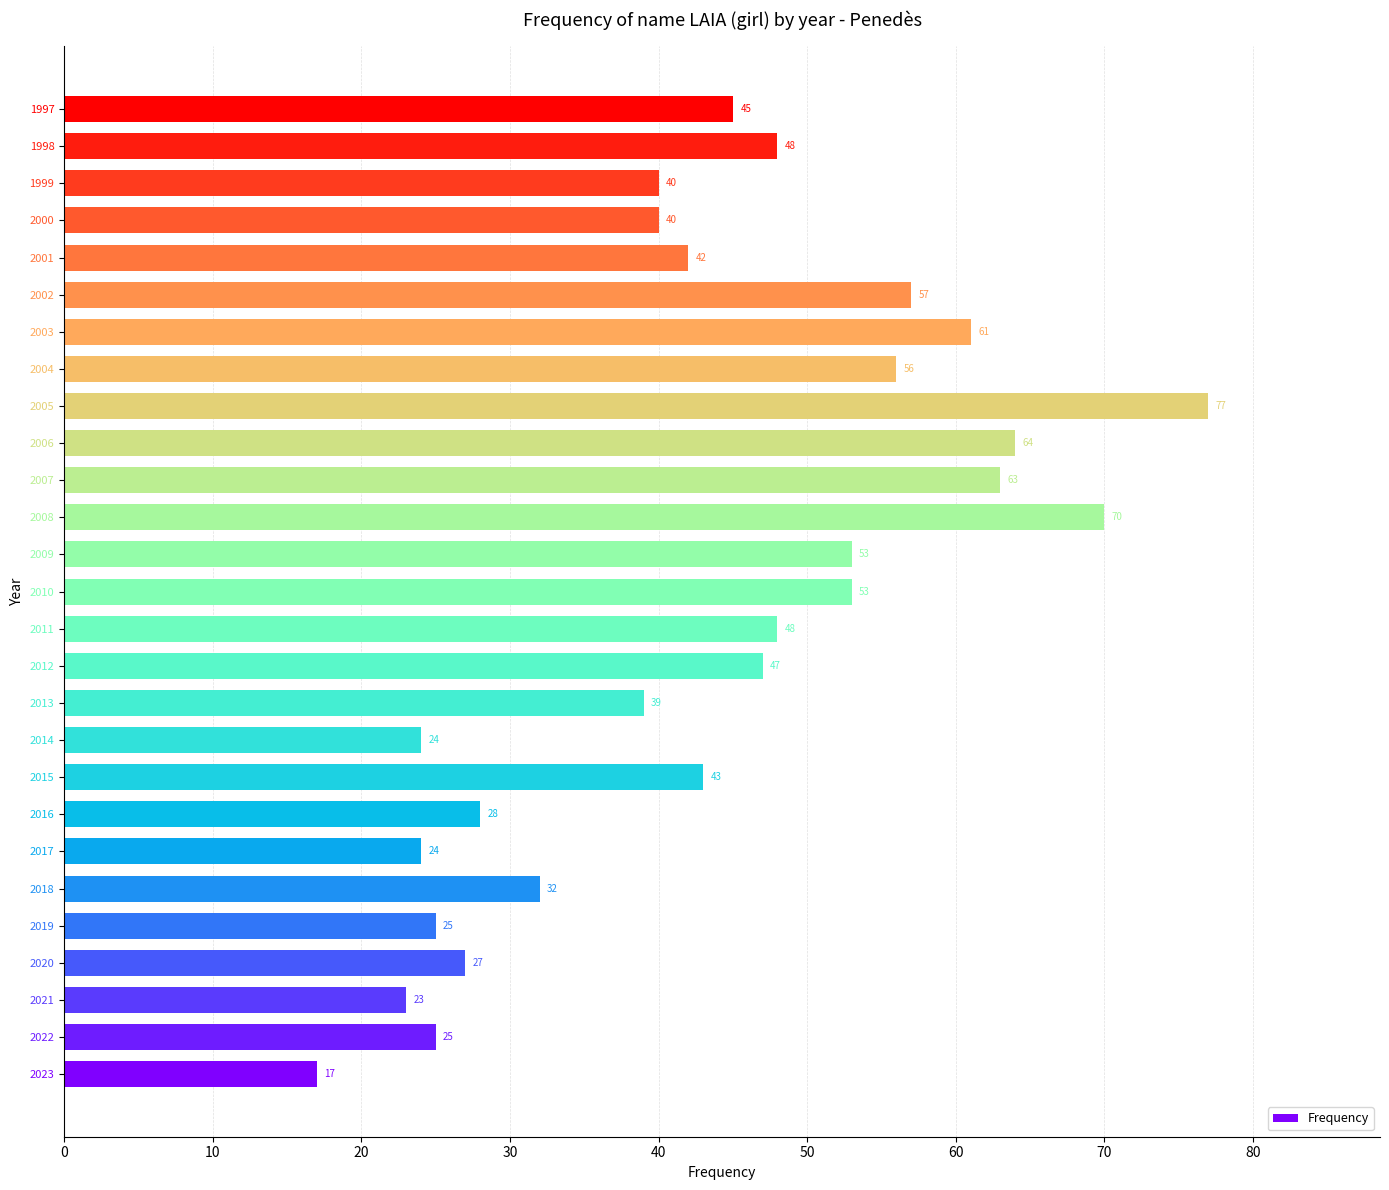

What is the sum of all values?

1171